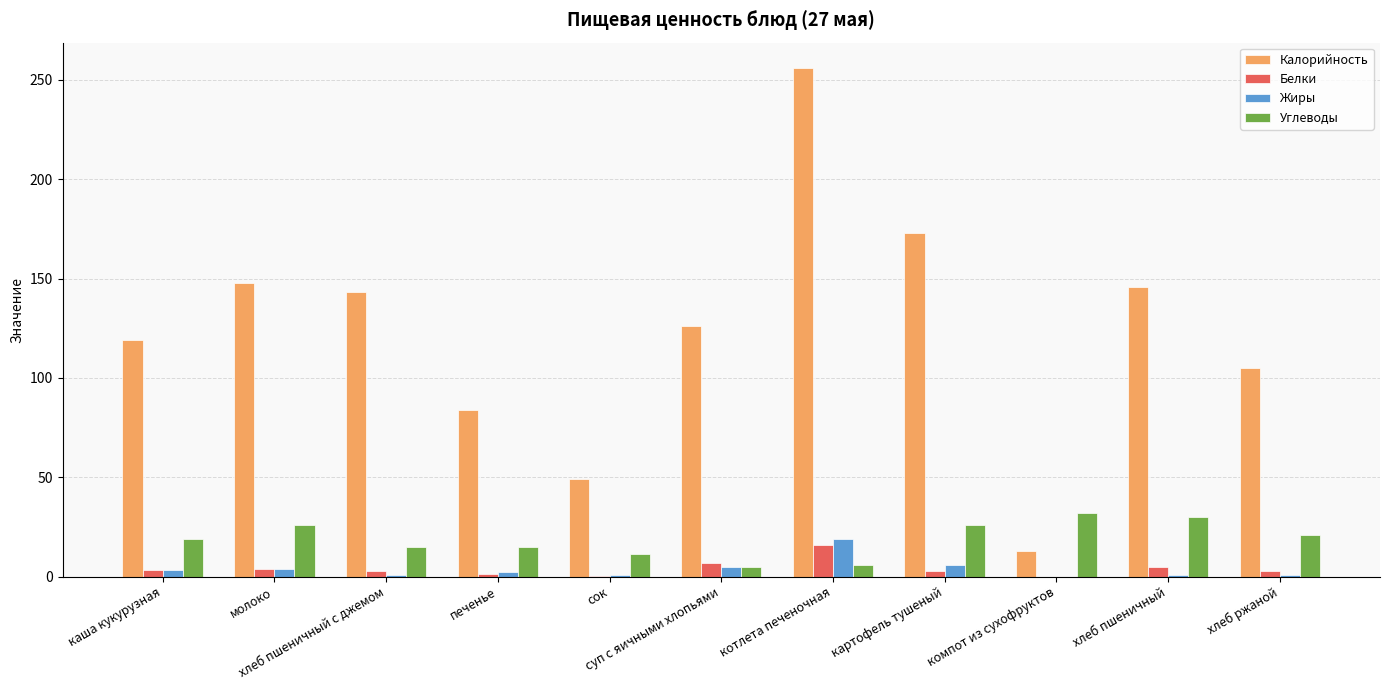

How many values in the Углеводы series exceed 19?

6